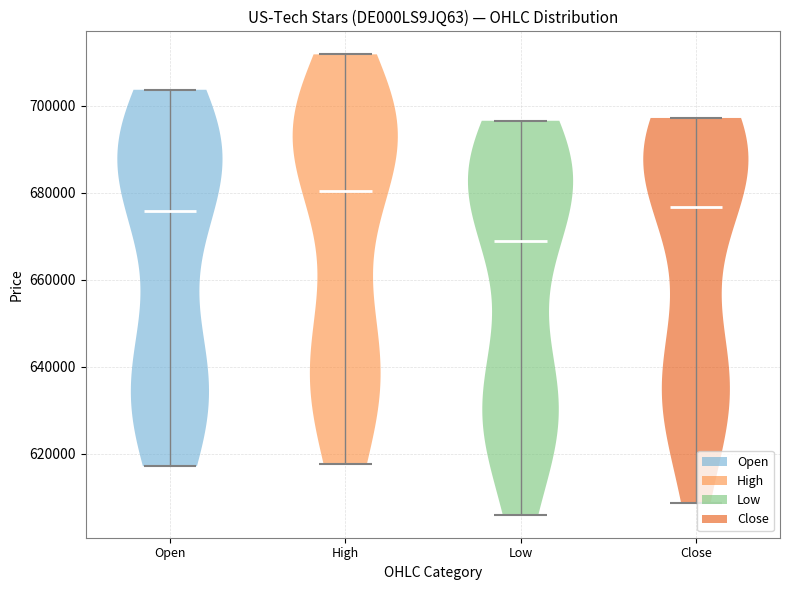

Which violin has the highest median line?

High